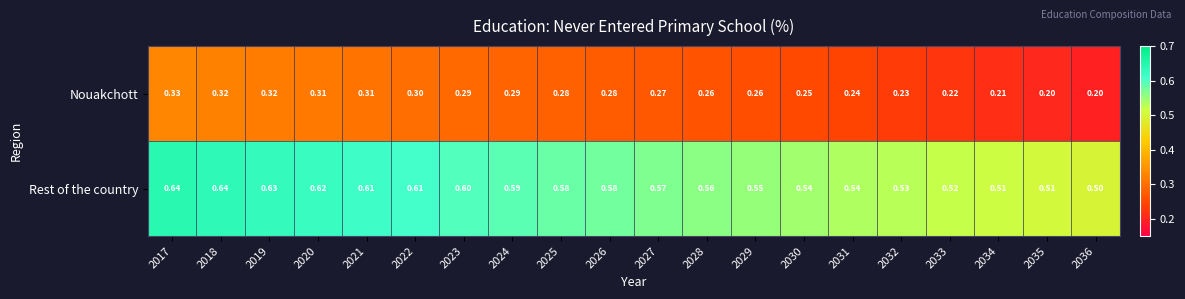

Is the value of Rest of the country at 2034 greater than the value of Nouakchott at 2032?

Yes